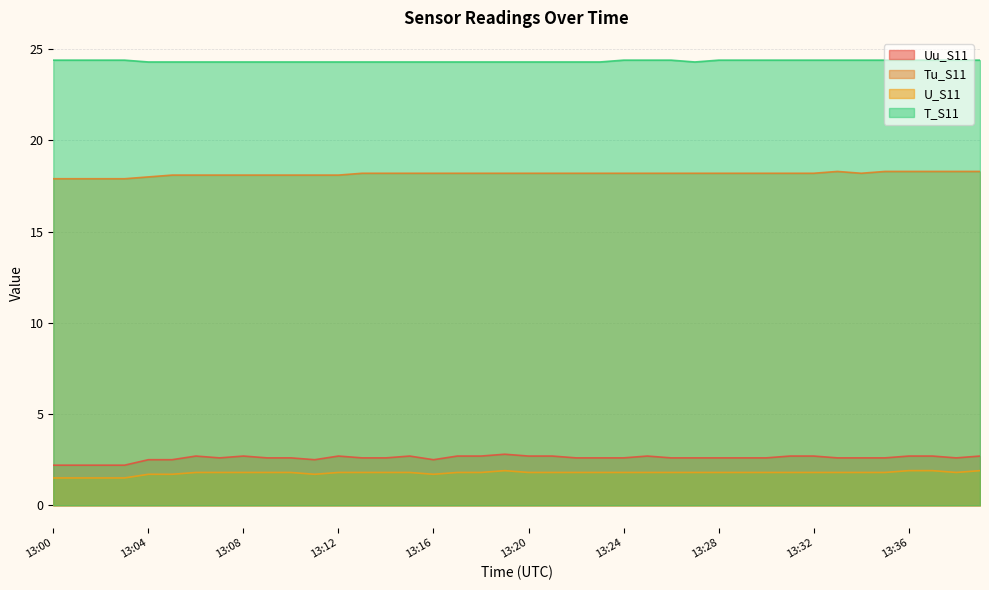

Rank the series at 13:30 from highest to lowest value.

T_S11, Tu_S11, Uu_S11, U_S11